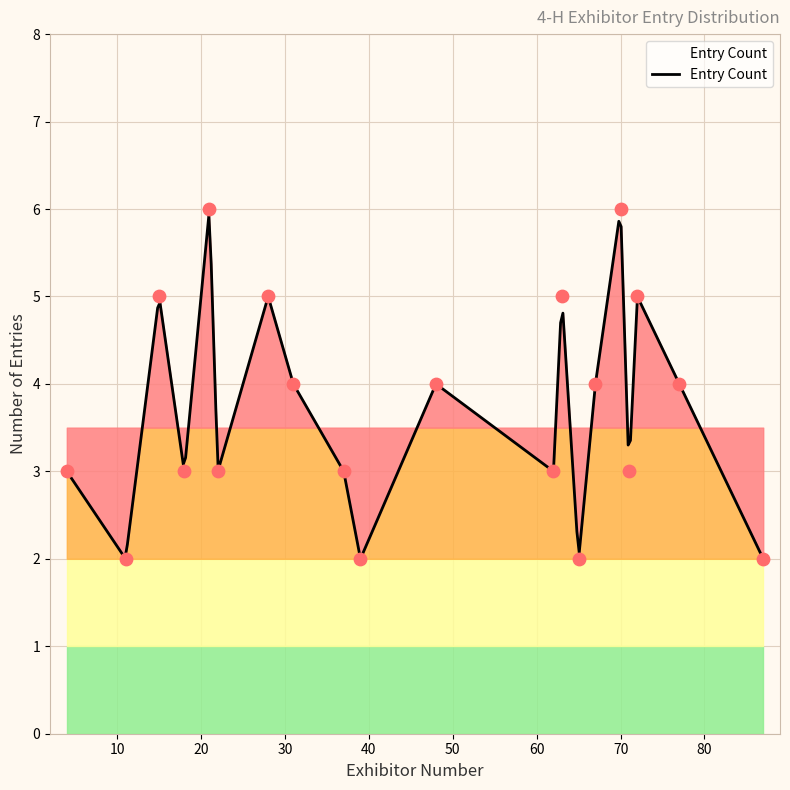

Between 67 and 77, which is larger?

67